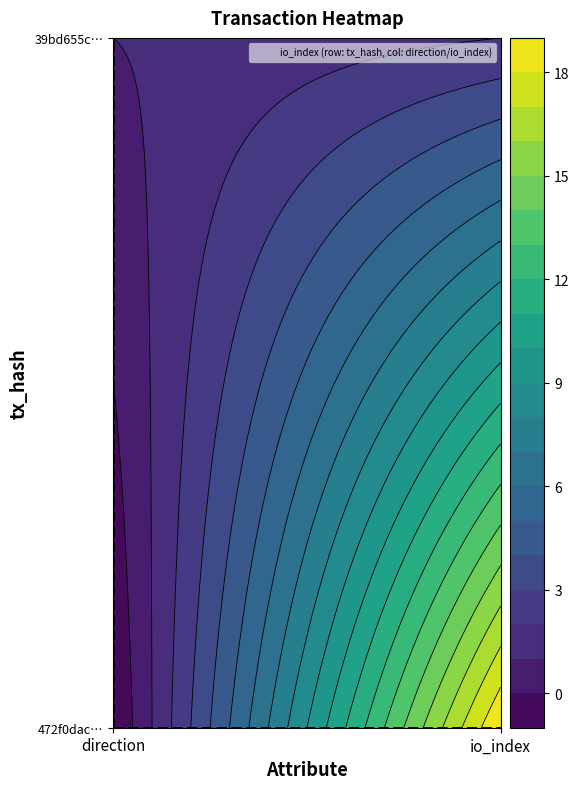

At which category is the sum across all series the highest?

1